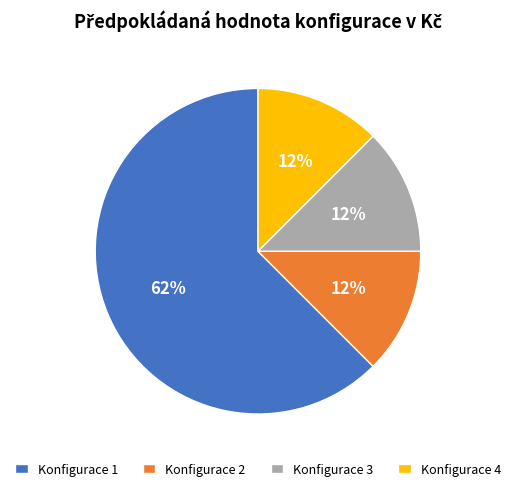

Which category has the biggest portion of the pie?

Konfigurace 1